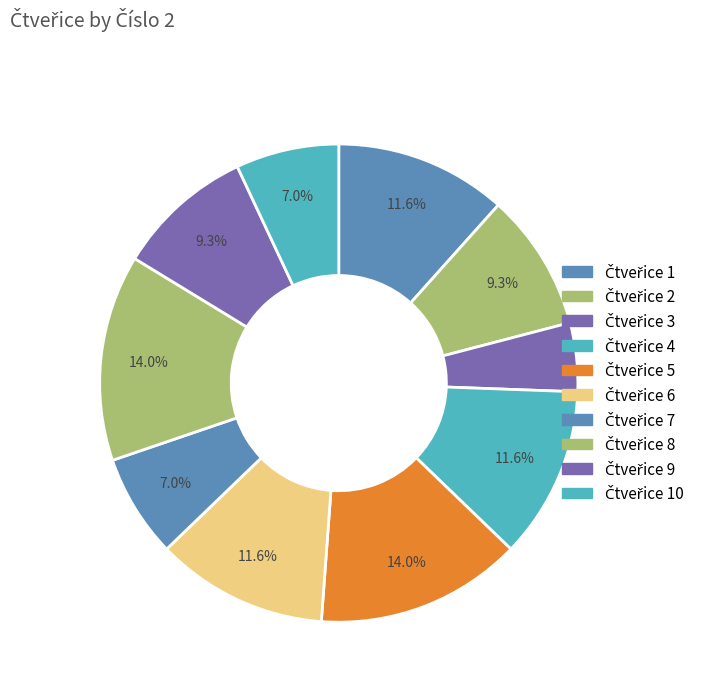

How many segments does this pie chart have?

10